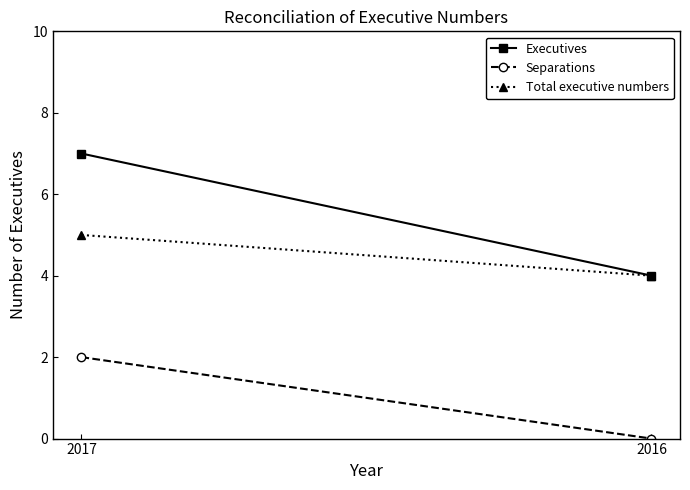

Between 2017 and 2016, which is larger?

2017